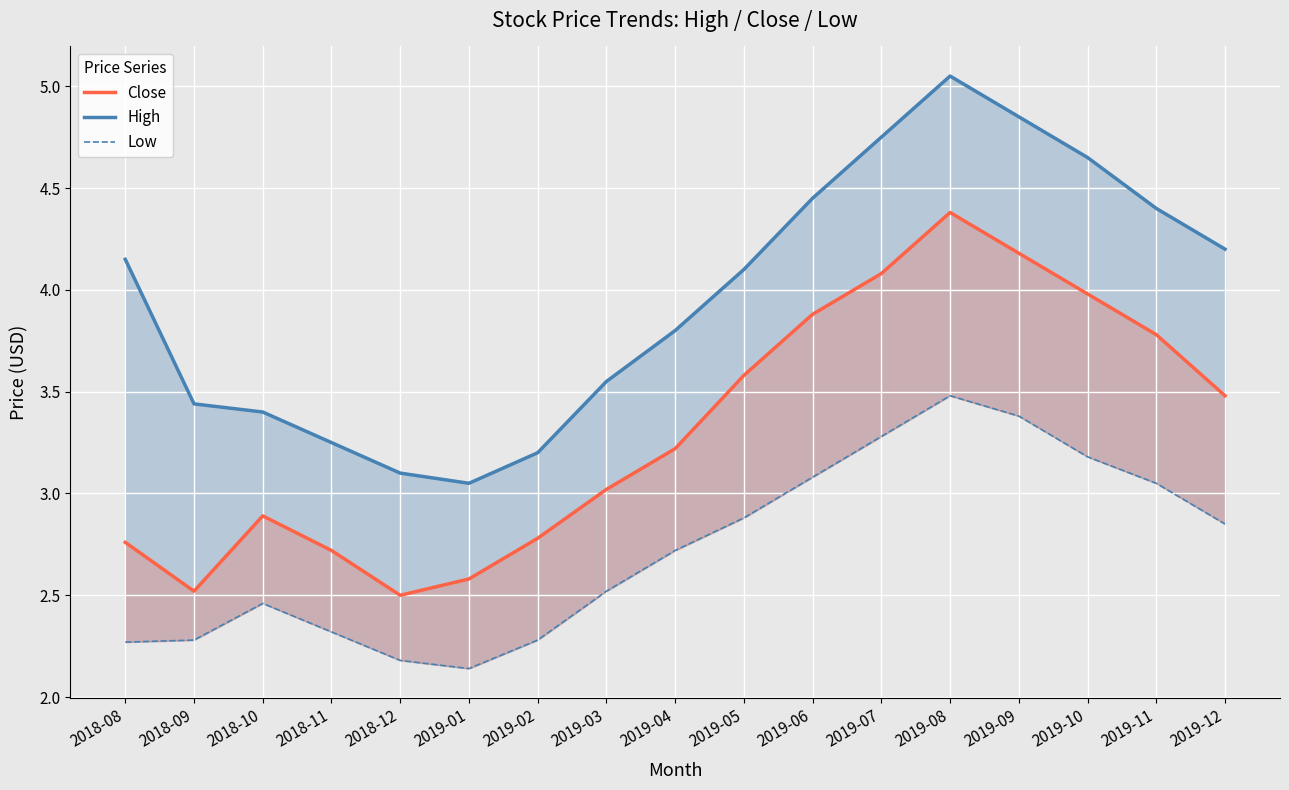

Reading left to right, extract all data points from this chart.

Close: 2018-08=2.8	2018-09=2.5	2018-10=2.9	2018-11=2.7	2018-12=2.5	2019-01=2.6	2019-02=2.8	2019-03=3.0	2019-04=3.2	2019-05=3.6	2019-06=3.9	2019-07=4.1	2019-08=4.4	2019-09=4.2	2019-10=4.0	2019-11=3.8	2019-12=3.5
High: 2018-08=4.2	2018-09=3.4	2018-10=3.4	2018-11=3.2	2018-12=3.1	2019-01=3.0	2019-02=3.2	2019-03=3.5	2019-04=3.8	2019-05=4.1	2019-06=4.5	2019-07=4.8	2019-08=5.0	2019-09=4.8	2019-10=4.7	2019-11=4.4	2019-12=4.2
Low: 2018-08=2.3	2018-09=2.3	2018-10=2.5	2018-11=2.3	2018-12=2.2	2019-01=2.1	2019-02=2.3	2019-03=2.5	2019-04=2.7	2019-05=2.9	2019-06=3.1	2019-07=3.3	2019-08=3.5	2019-09=3.4	2019-10=3.2	2019-11=3.0	2019-12=2.9